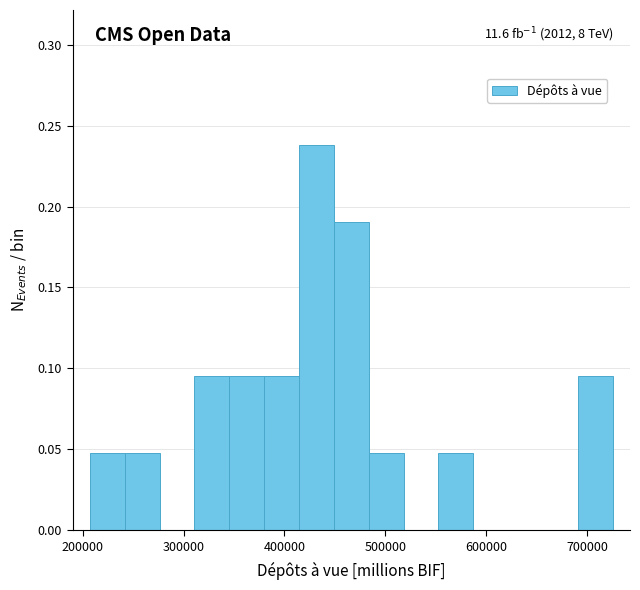

Around what value on the x-axis is the tallest bar? Give the approximate position of its centre, as read against the axis.

430000